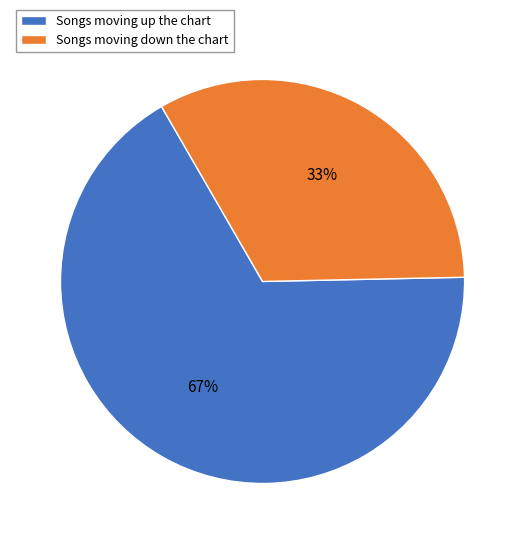

Which slice represents more than half of the pie?

Songs moving up the chart